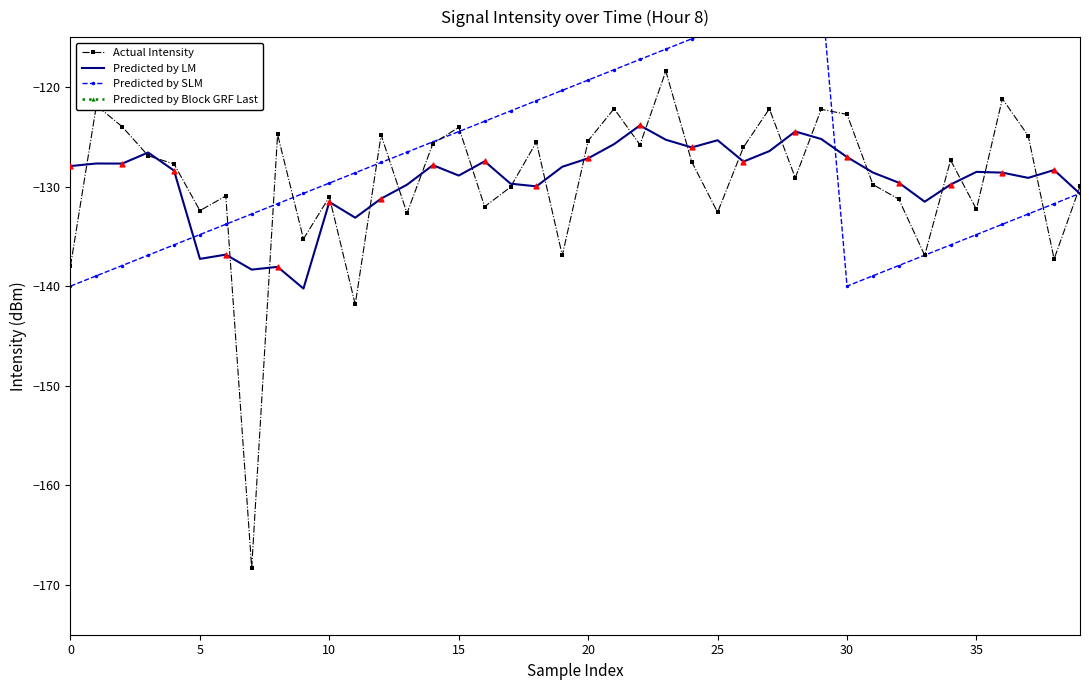

At which category is the sum across all series the highest?

29